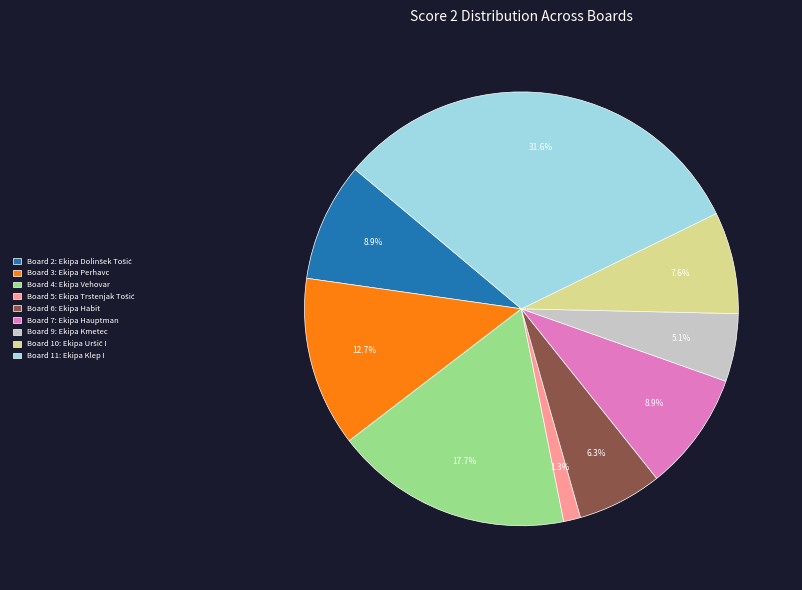

To the nearest percent, what percentage of the pie is Board 11: Ekipa Klep I?

32%